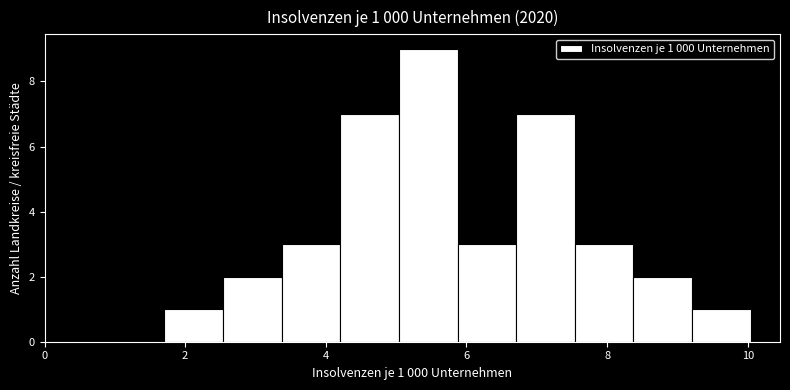

Over which range of the x-axis is the bar tallest?

5.0 to 5.8